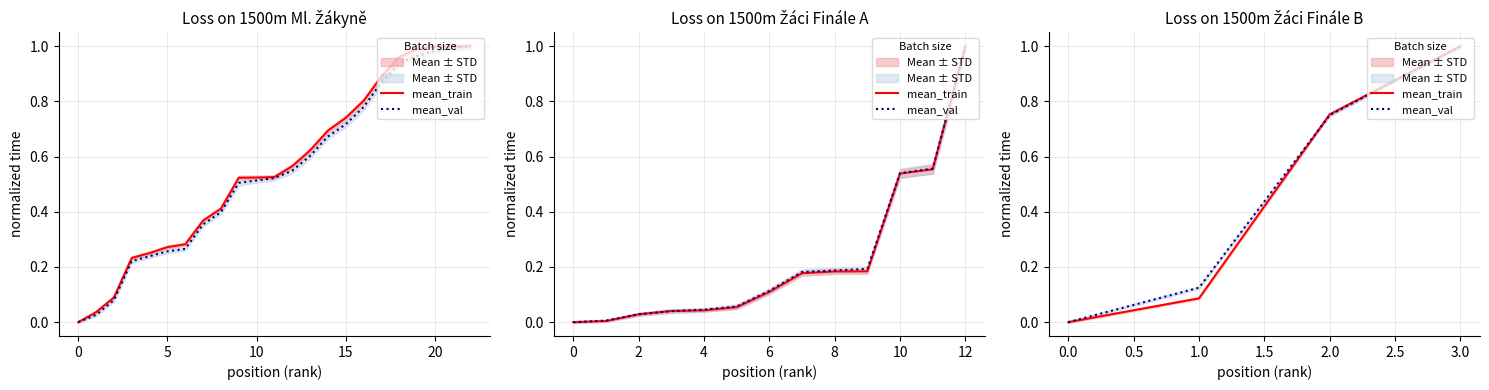

True or false: mean_train has more than 0 interior local peaks.

False